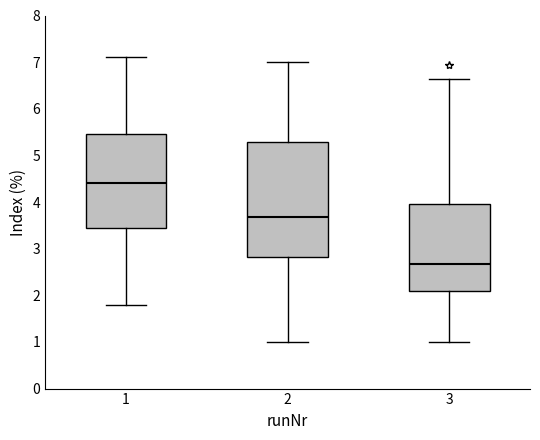

Where does the lower whisker of the box at x = 2 end on the y-axis? The values are not printed on the chart, so give them approximately, as read against the axis.

1.0